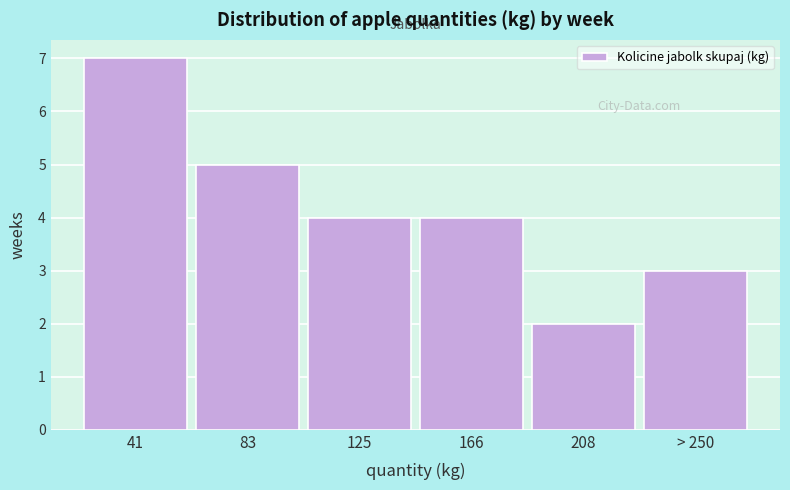

Reading left to right, transcribe all the data shown in this chart.

7	5	4	4	2	3